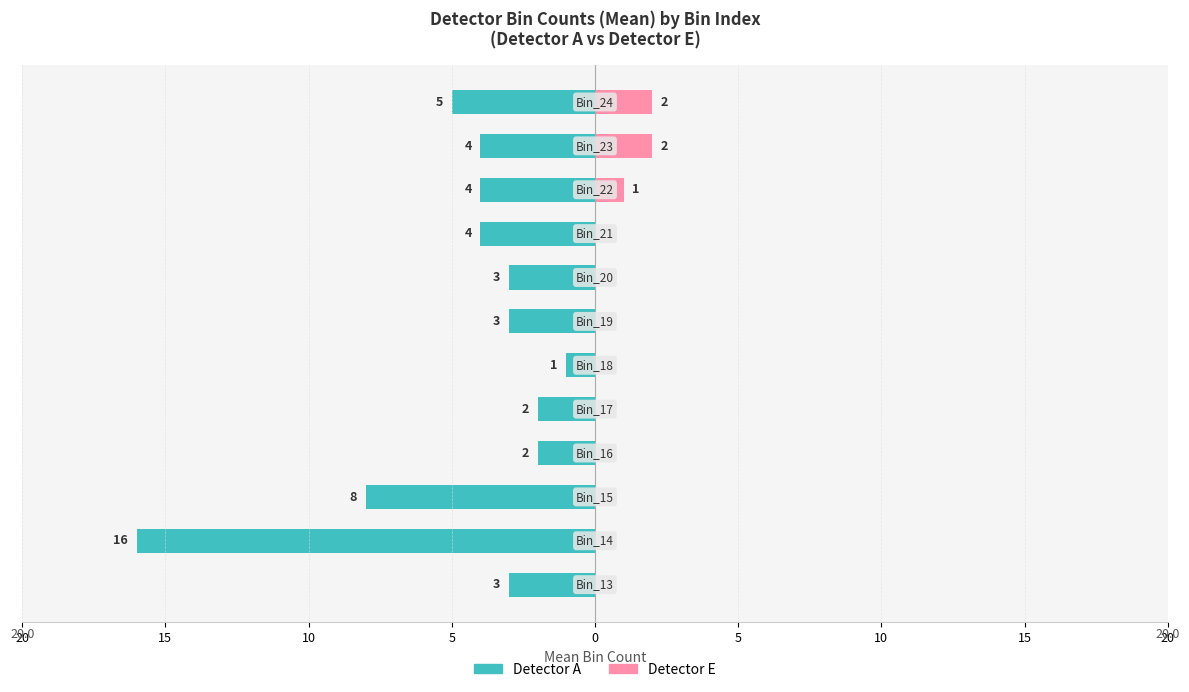

How many categories are shown in the chart?

12